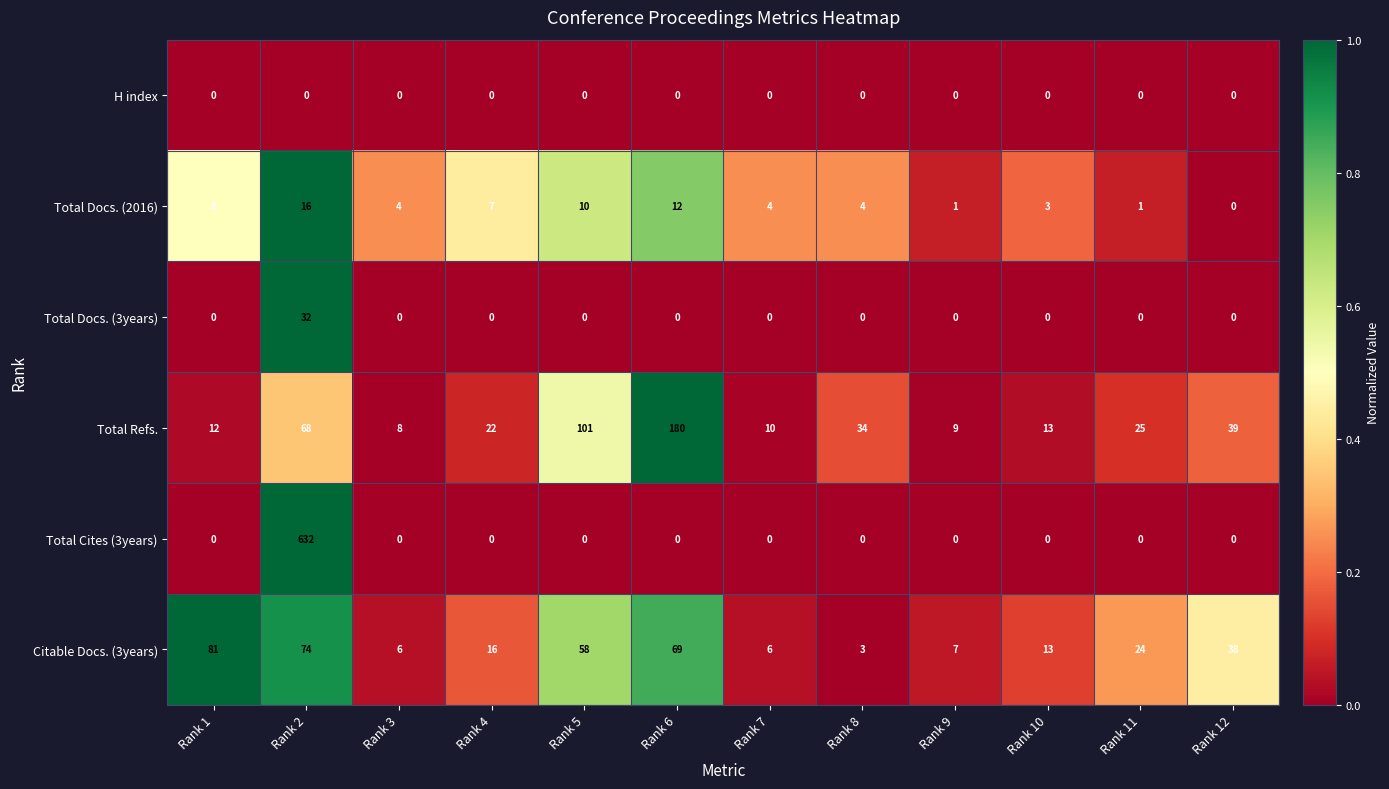

What is the difference between the maximum and minimum values in the Total Refs. series?

172